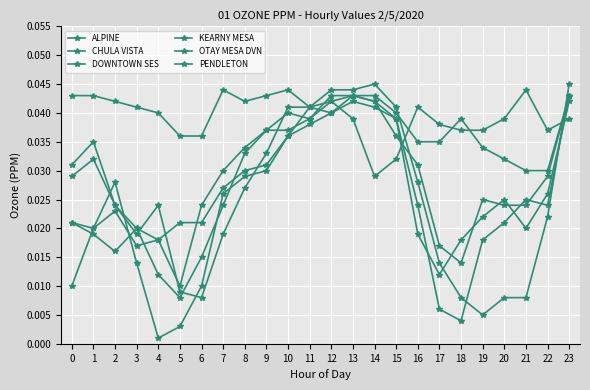

How many distinct data groups are displayed?

6